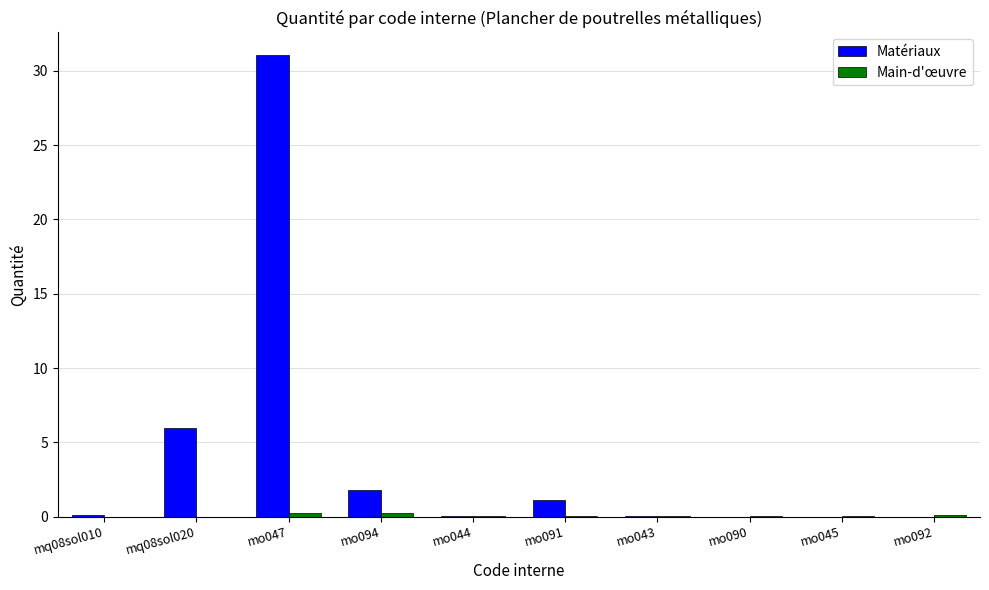

Are the bars grouped side by side (vs. stacked)?

Yes